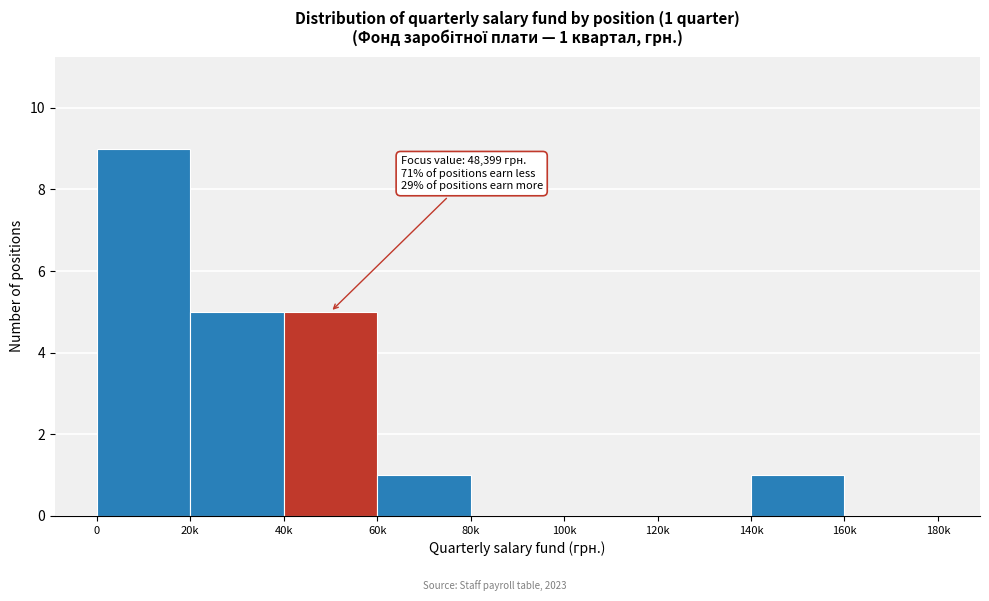

Reading left to right, what are all the values shown in this chart?

0=9	20k=5	40k=5	60k=1	80k=0	100k=0	120k=0	140k=1	160k=0